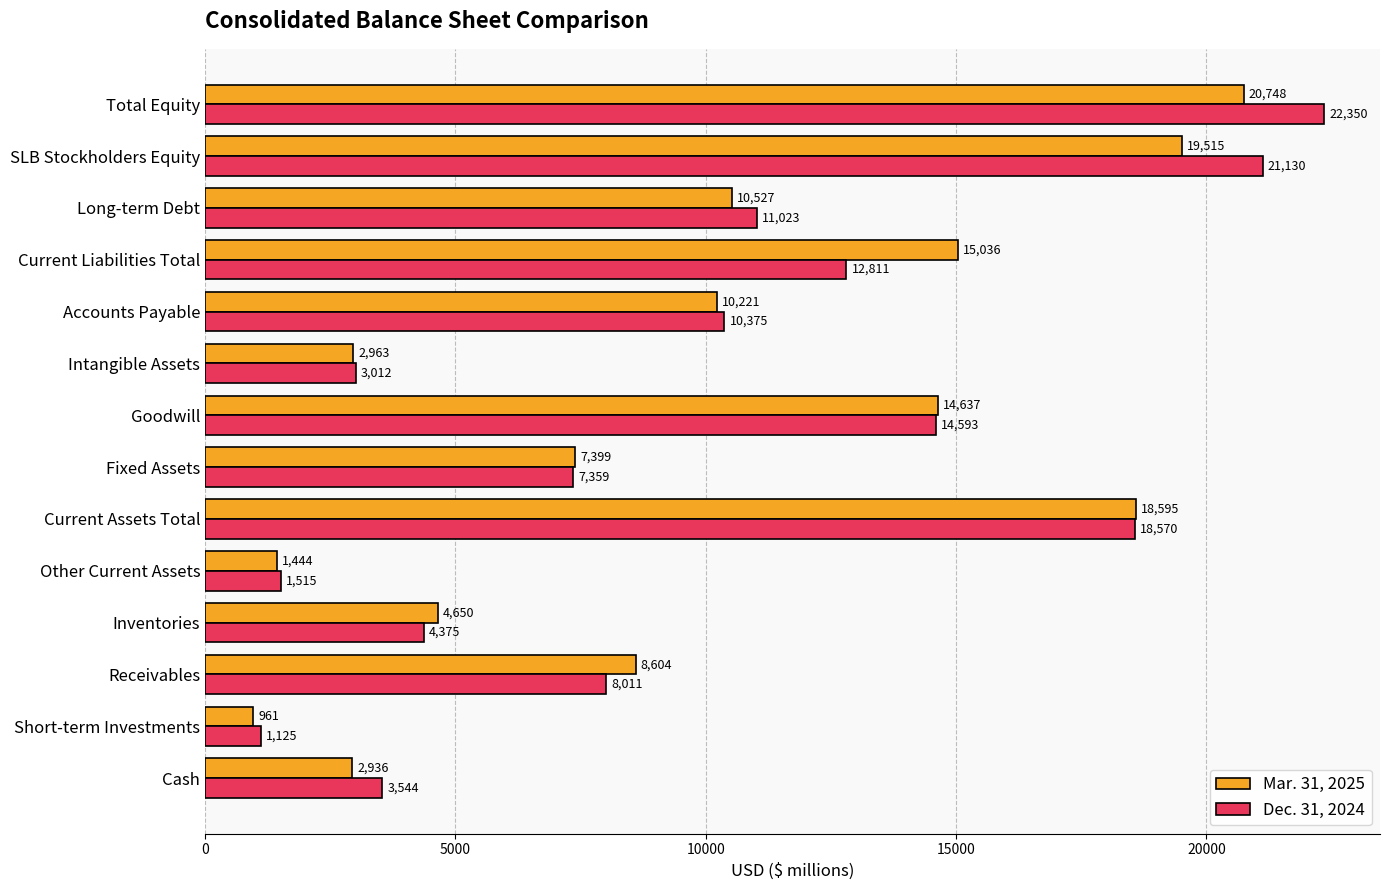

What is the total value across all series at Intangible Assets?

5975